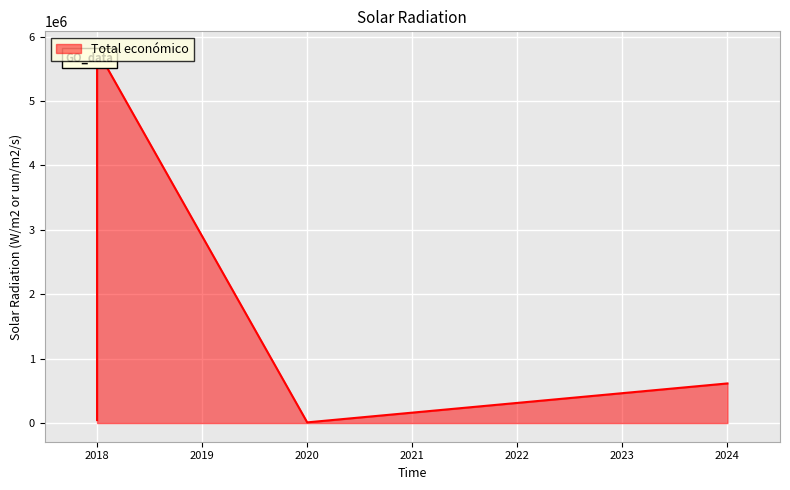

Is it true that the value at 2024 is 615375?

True